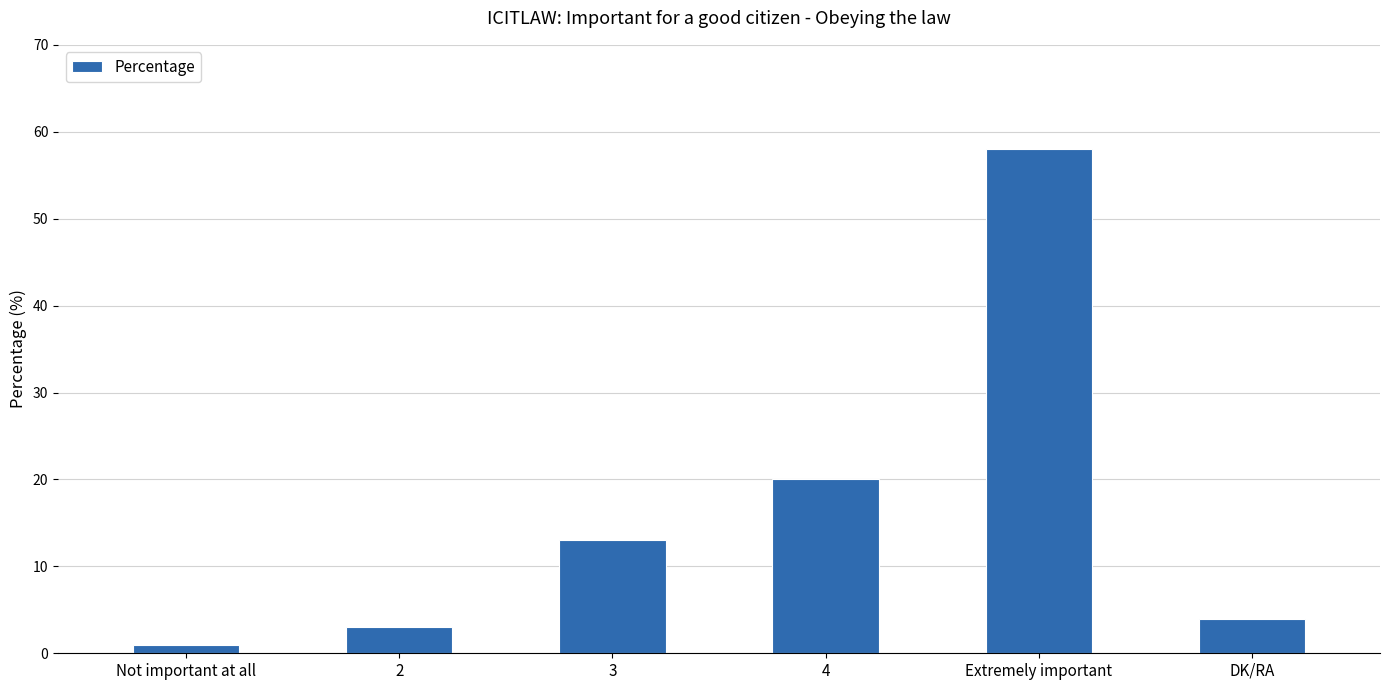

Where is the data nearest to the value 29?

4